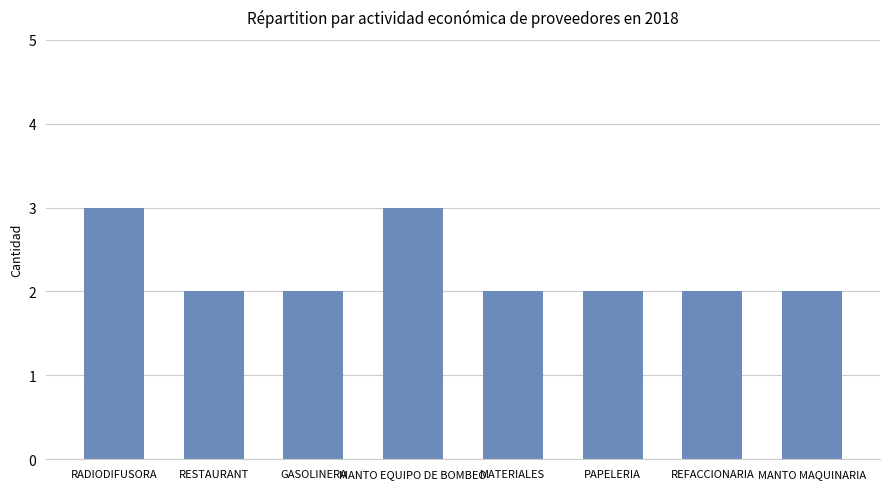

Reading left to right, transcribe all the data shown in this chart.

RADIODIFUSORA=3	RESTAURANT=2	GASOLINERA=2	MANTO EQUIPO DE BOMBEO=3	MATERIALES=2	PAPELERIA=2	REFACCIONARIA=2	MANTO MAQUINARIA=2